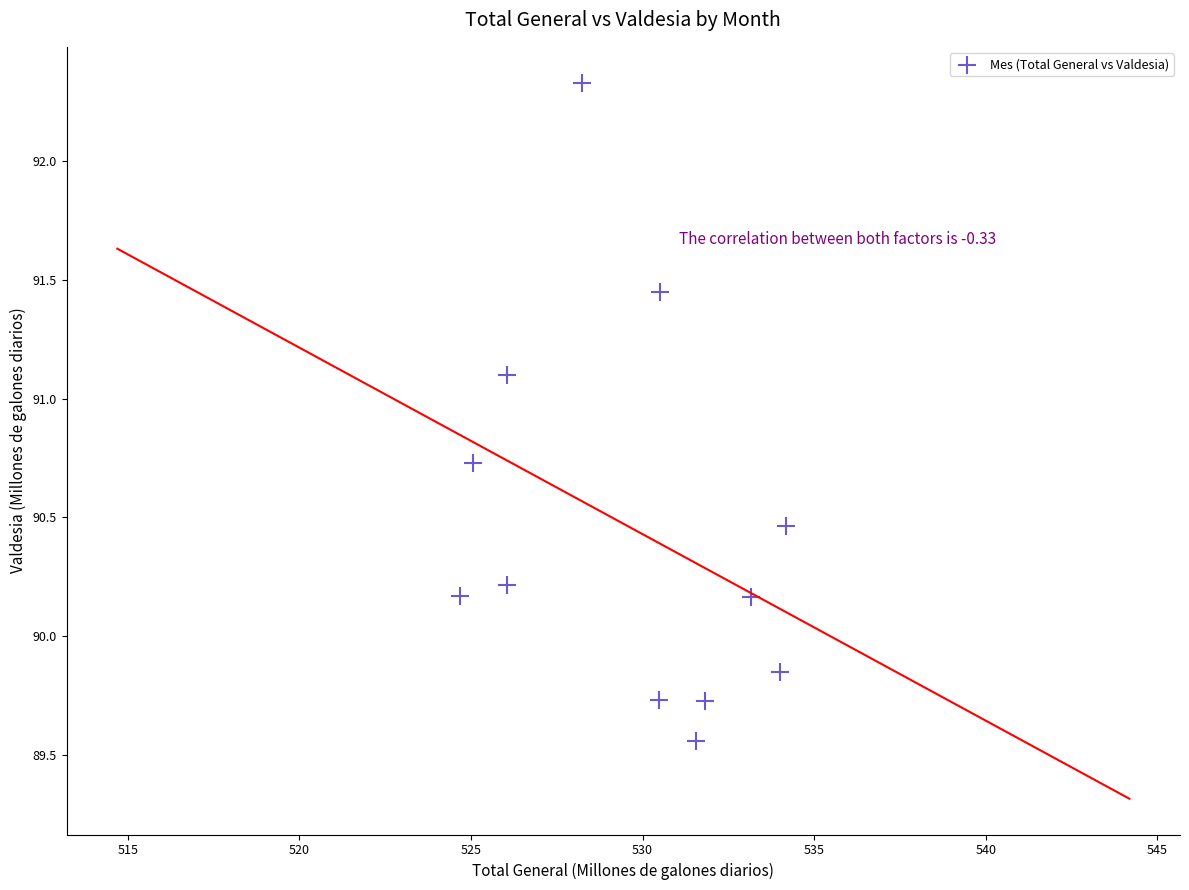

What is the range of Y values (max minus min)?

2.8